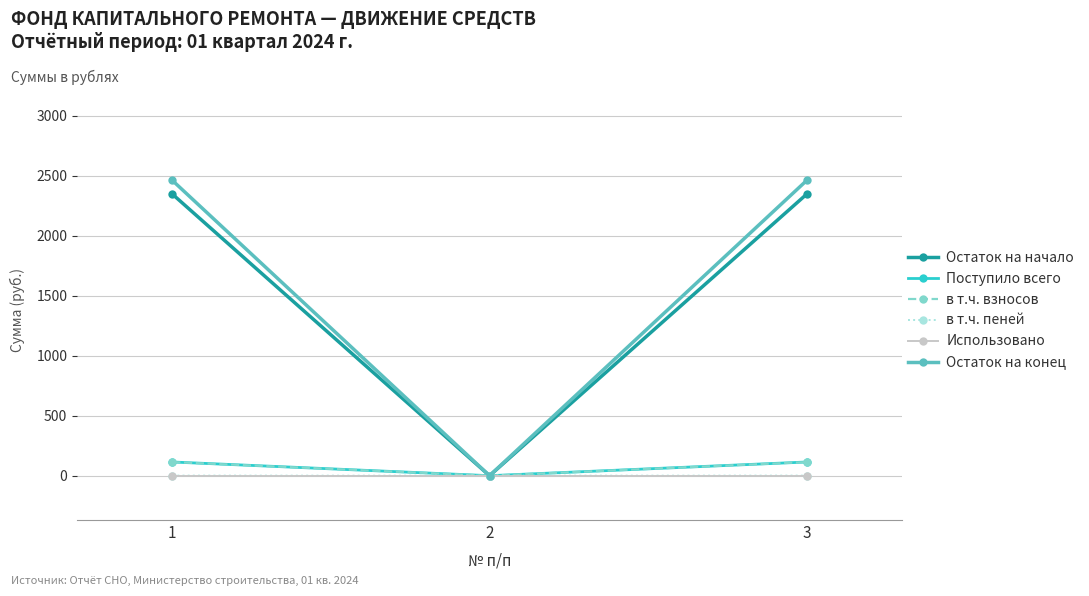

How many values in the Остаток на начало series exceed 2347?

2